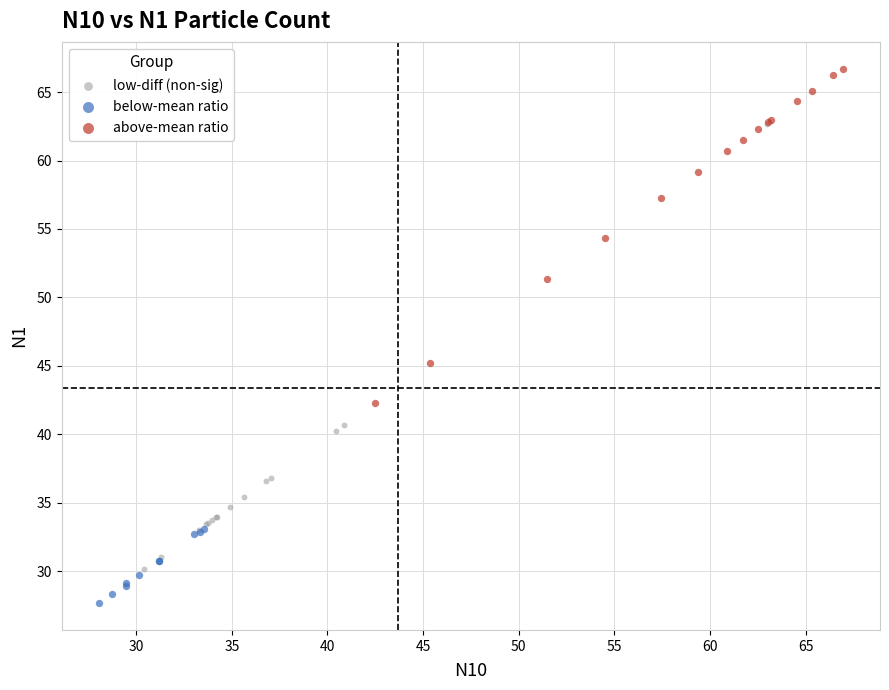

Which series reaches the minimum Y coordinate?

below-mean ratio